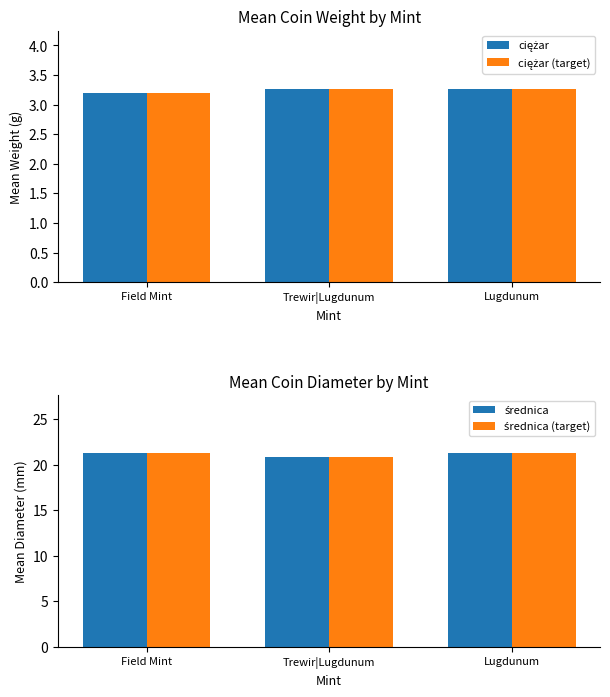

Reading left to right, list all the values displayed in this chart.

ciężar: Field Mint=3.2	Trewir|Lugdunum=3.3	Lugdunum=3.3
ciężar (target): Field Mint=3.2	Trewir|Lugdunum=3.3	Lugdunum=3.3
średnica: Field Mint=21.3	Trewir|Lugdunum=20.8	Lugdunum=21.2
średnica (target): Field Mint=21.3	Trewir|Lugdunum=20.8	Lugdunum=21.2